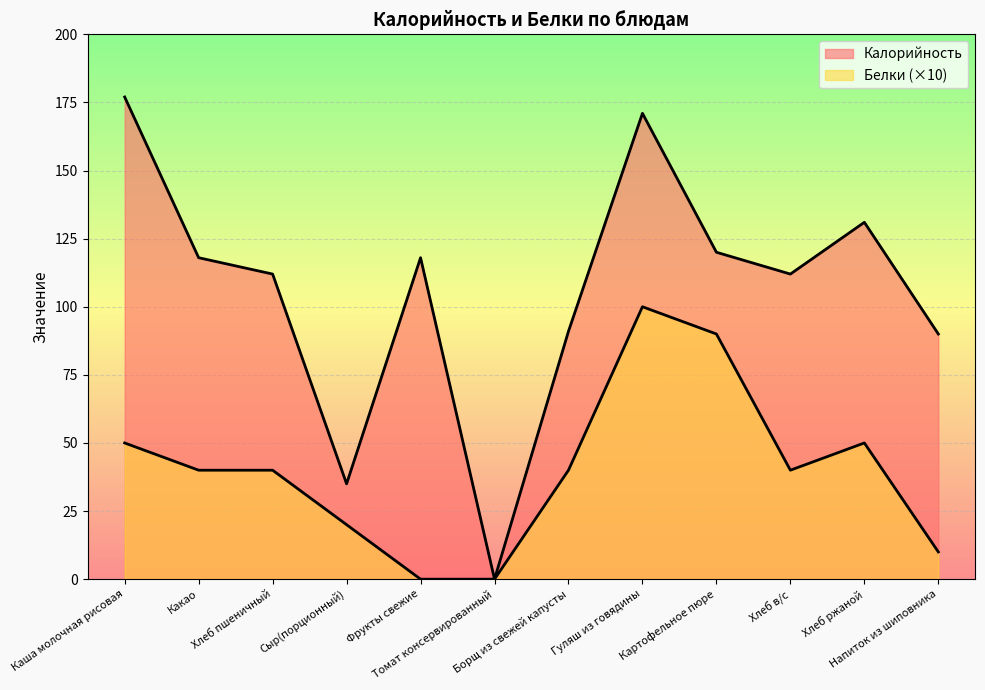

Reading left to right, extract all data points from this chart.

Калорийность: Каша молочная рисовая=177	Какао=118	Хлеб пшеничный=112	Сыр(порционный)=35	Фрукты свежие=118	Томат консервированный=0	Борщ из свежей капусты=91	Гуляш из говядины=171	Картофельное пюре=120	Хлеб в/с=112	Хлеб ржаной=131	Напиток из шиповника=90
Белки: Каша молочная рисовая=50	Какао=40	Хлеб пшеничный=40	Сыр(порционный)=20	Фрукты свежие=0	Томат консервированный=0	Борщ из свежей капусты=40	Гуляш из говядины=100	Картофельное пюре=90	Хлеб в/с=40	Хлеб ржаной=50	Напиток из шиповника=10